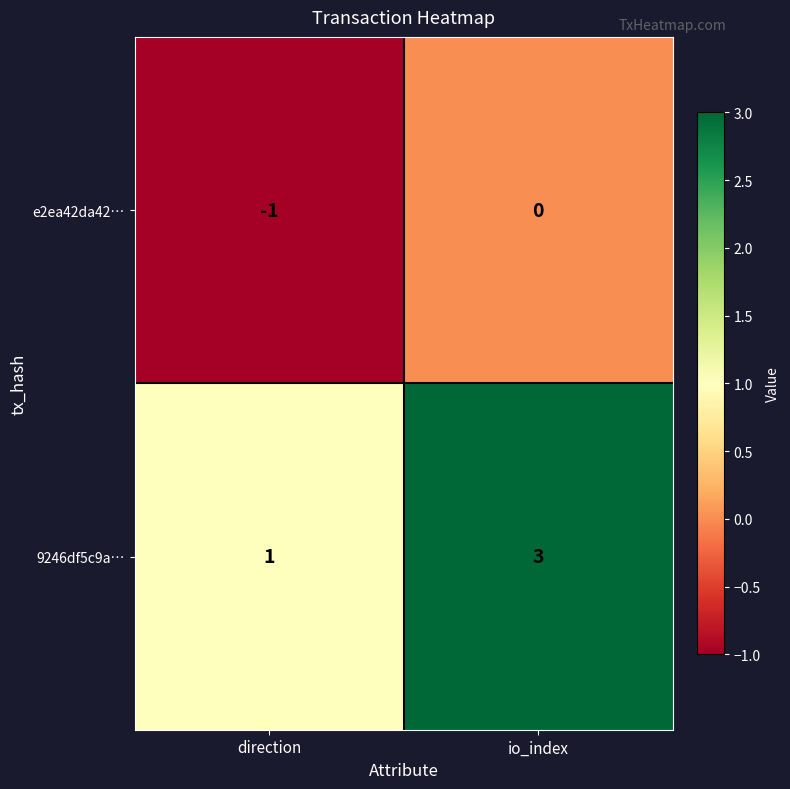

Which series has the largest total across all categories?

9246df5c9a…